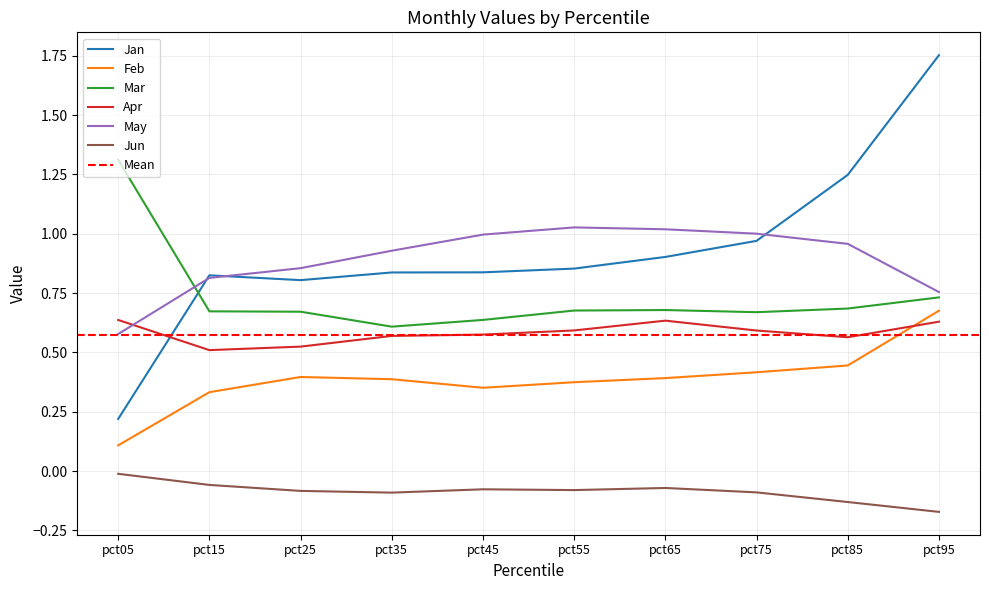

What is the total value across all series at pct55?

3.4